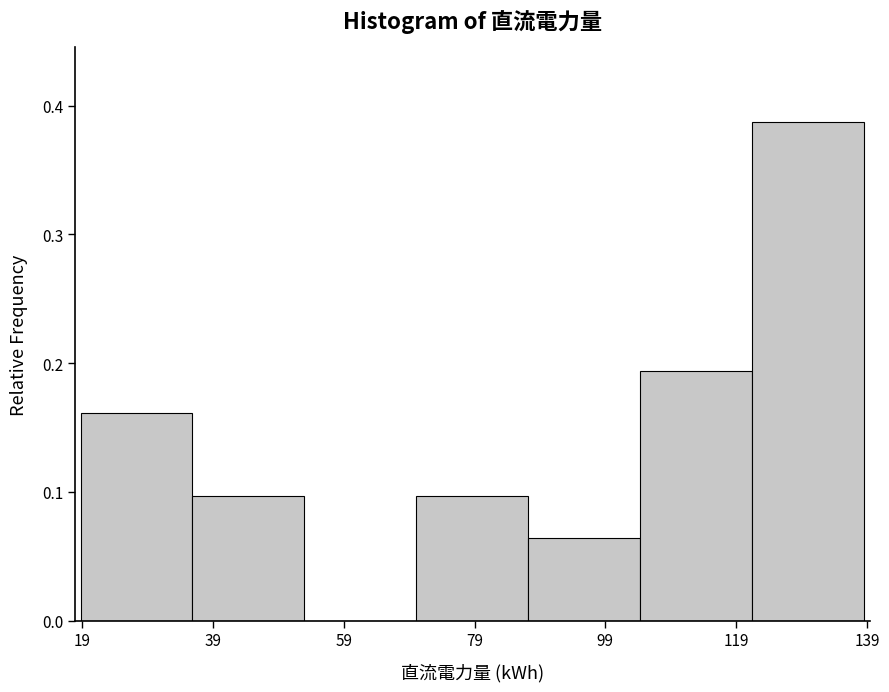

What is the height of the bar covering 122 to 138 on the x-axis? Neither the bar edges nor the heights are printed on the chart, so give them approximately, as read against the axes.

0.39